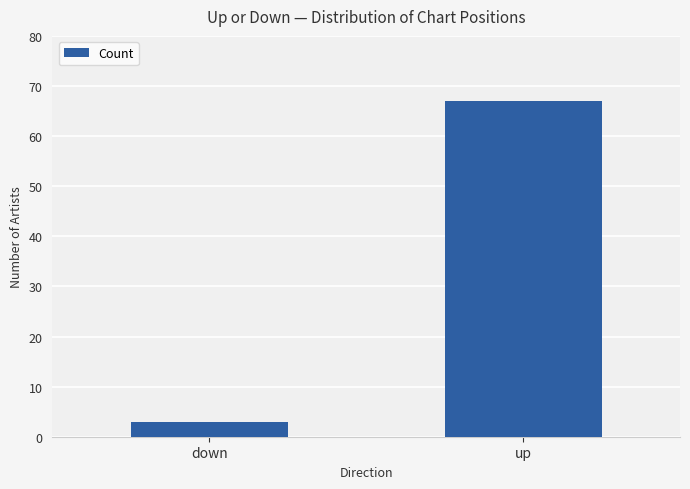

Reading left to right, list all the values displayed in this chart.

down=3	up=67